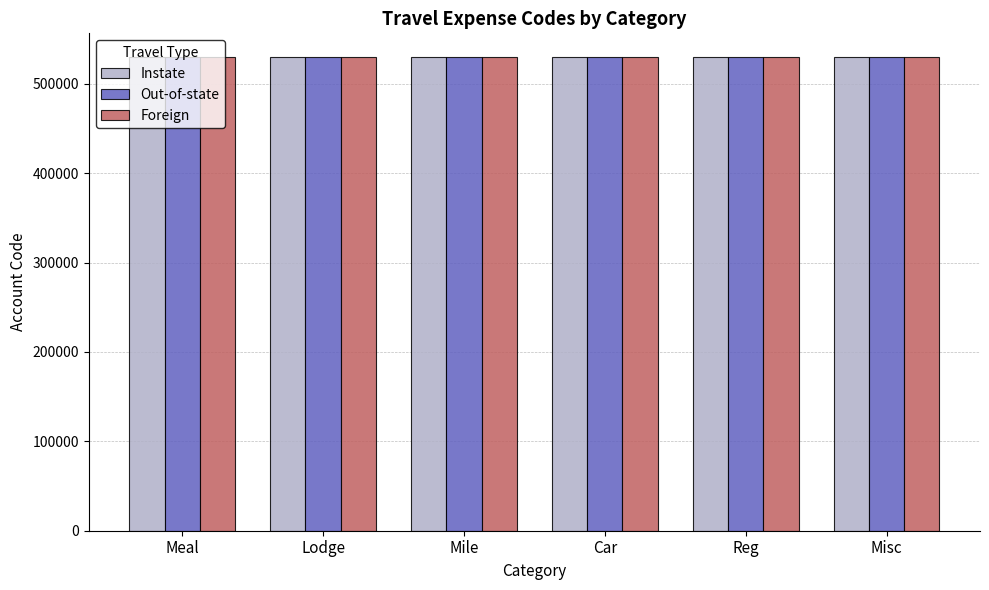

How many groups of bars are there?

6